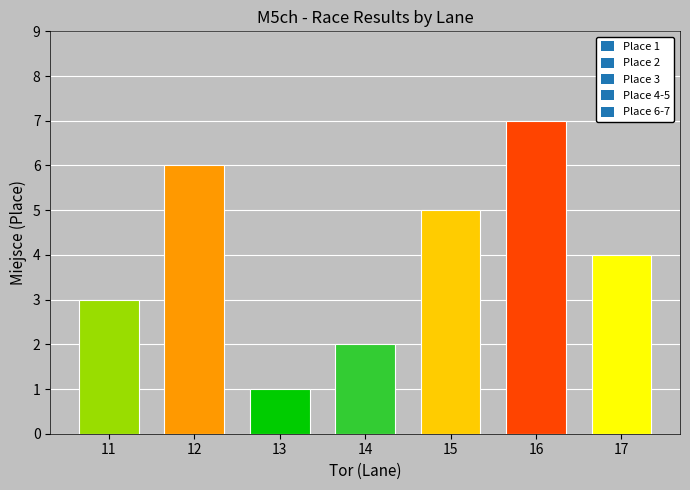

What is the greatest value displayed?

7